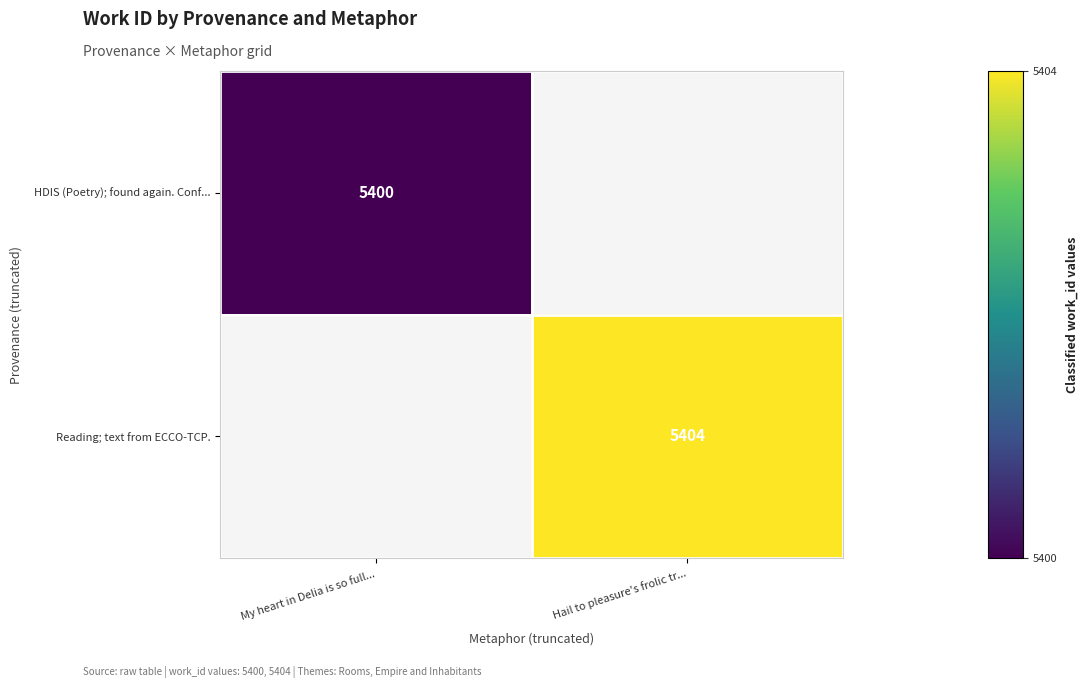

Which label corresponds to the largest value in the chart?

Hail to pleasure's frolic tr...